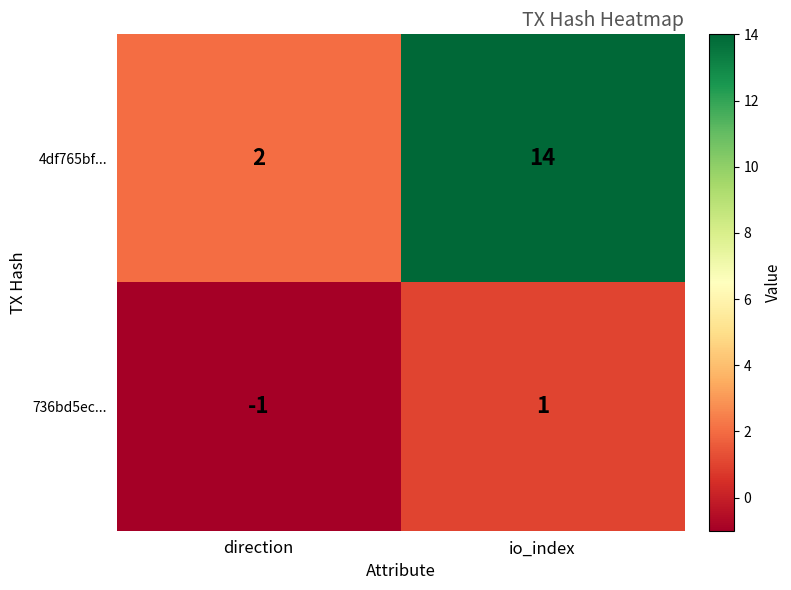

Reading left to right, list all the values displayed in this chart.

4df765bf...: direction=2	io_index=14
736bd5ec...: direction=-1	io_index=1